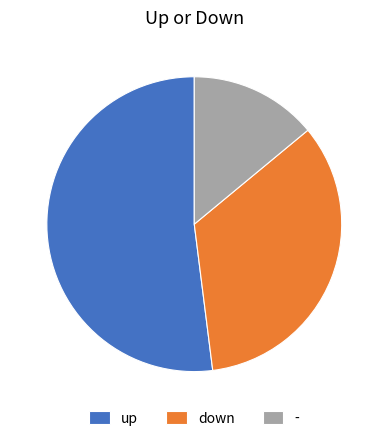

Count the number of slices in the pie.

3